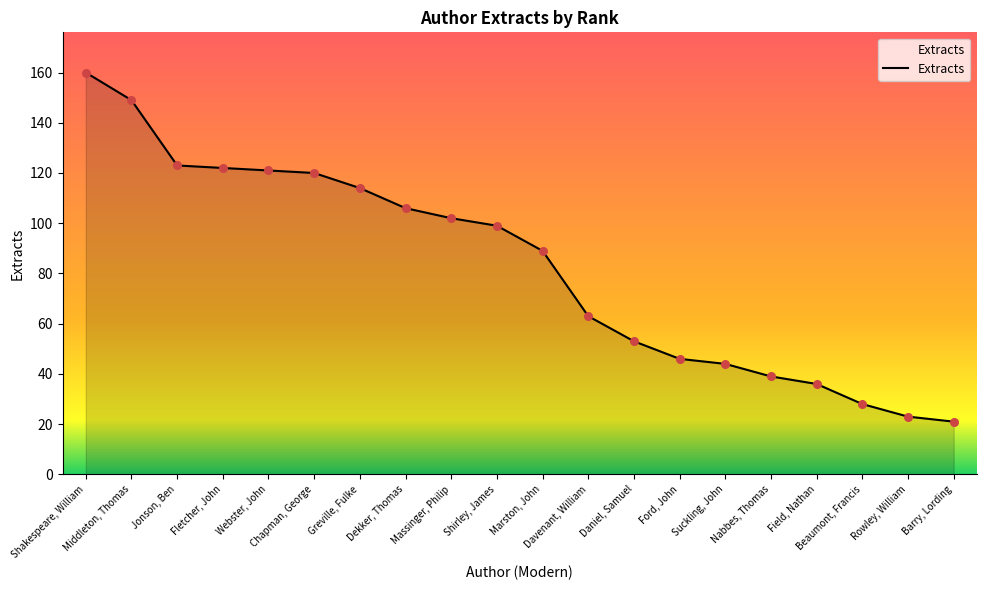

What is the change in value from Nabbes, Thomas to Barry, Lording?

-18